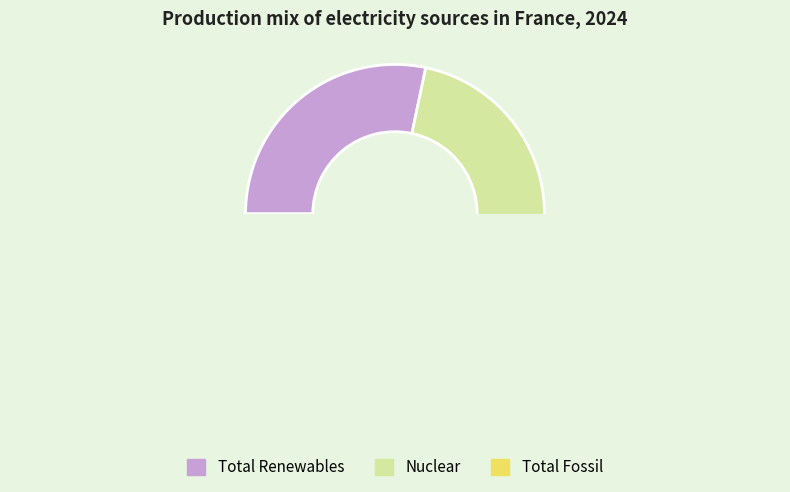

To the nearest percent, what portion does Total Fossil represent?

4%